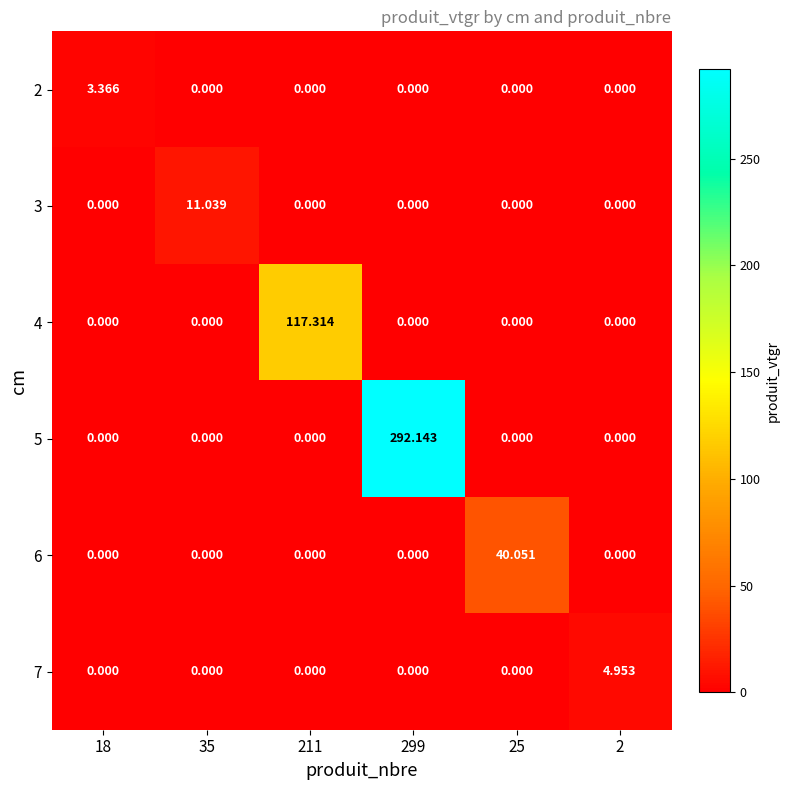

Between 2 and 299, which is larger?

2